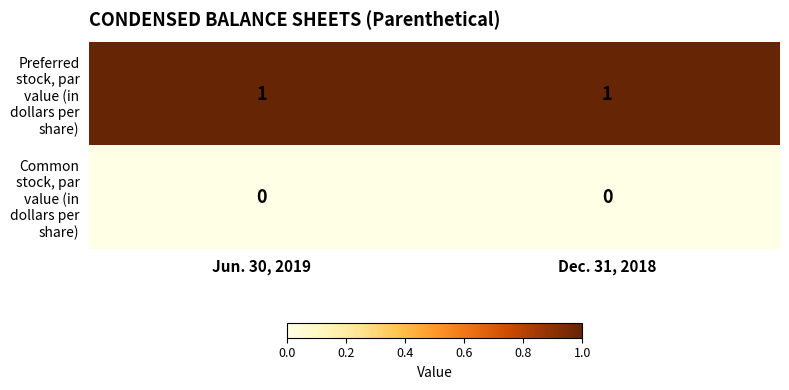

Is it true that Common stock, par value (in dollars per share) equals 0 at Dec. 31, 2018?

True